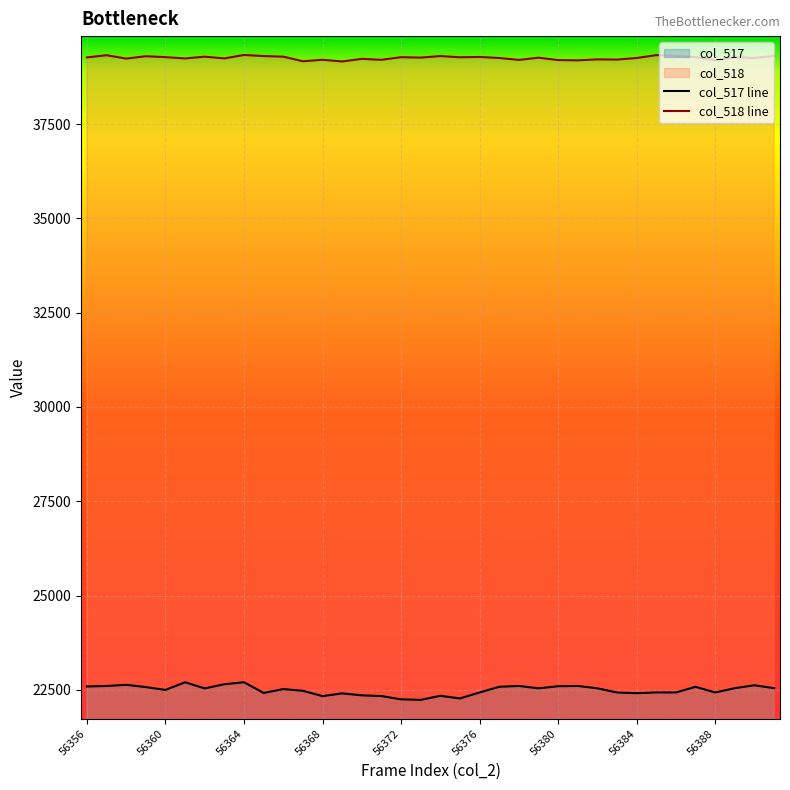

Where is col_518 nearest to the value 39246?

56363